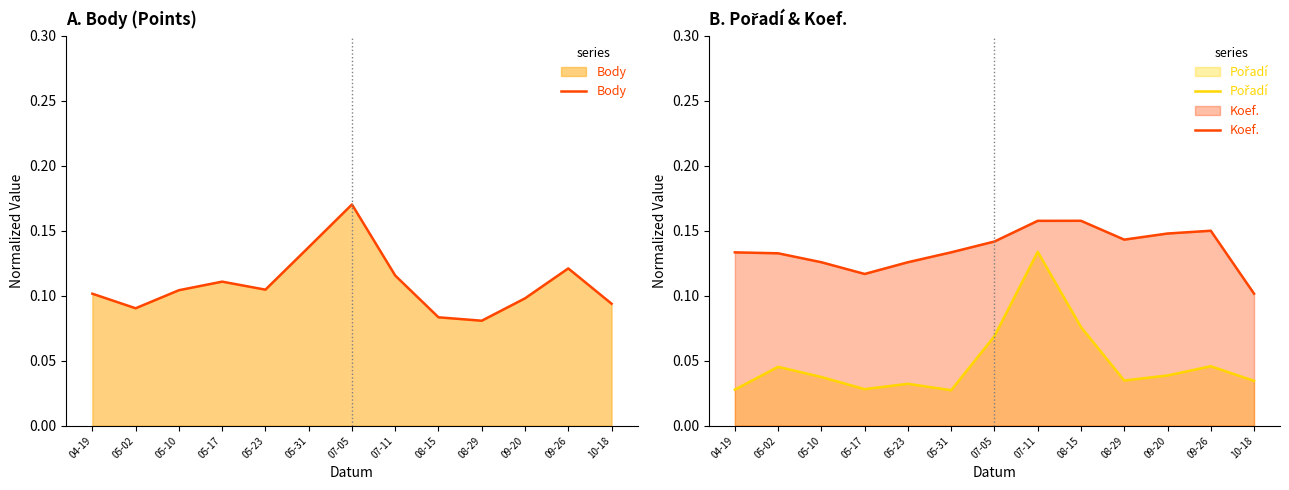

What is the label of the 11th point from the left?

09-20